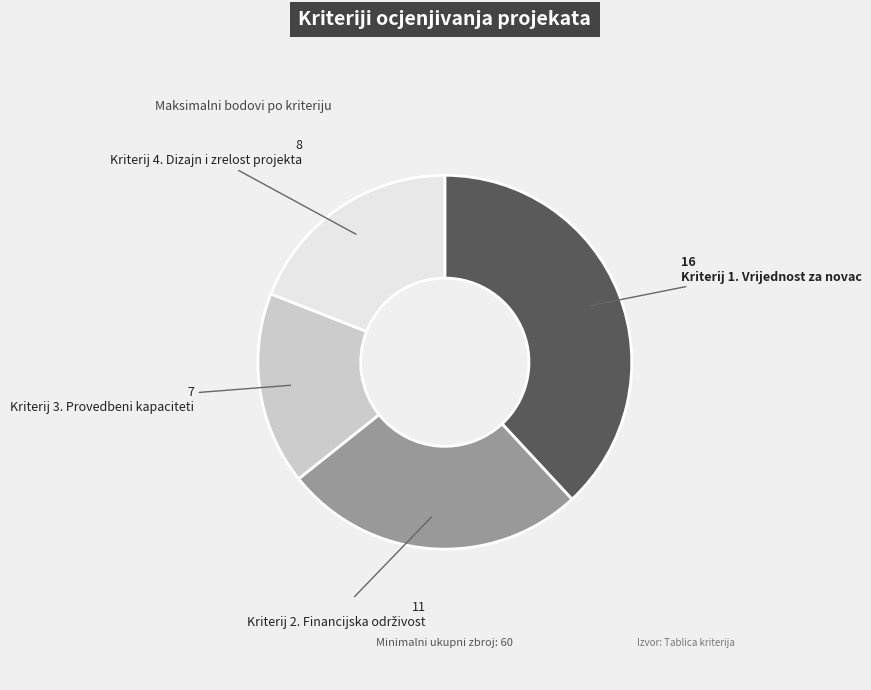

Is there a majority slice in this chart?

No